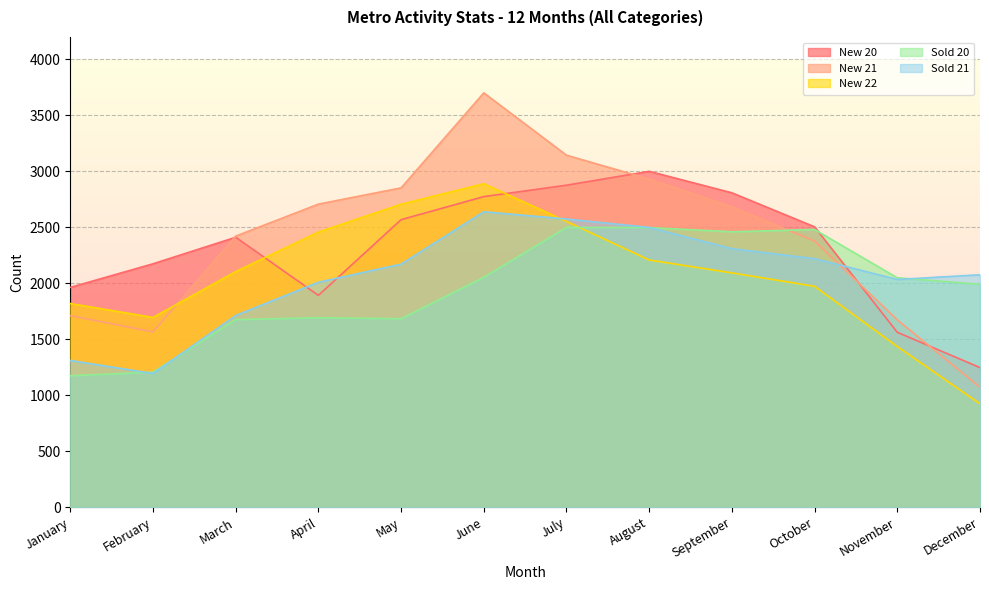

Rank the categories by New 21 value from lowest to highest.

December, February, November, January, October, March, September, April, May, August, July, June